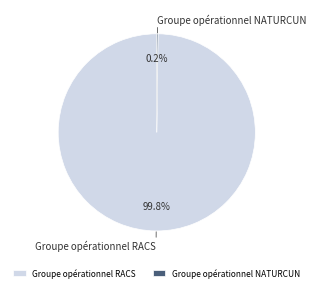

What percentage is NOT represented by Groupe opérationnel RACS?

0.2%